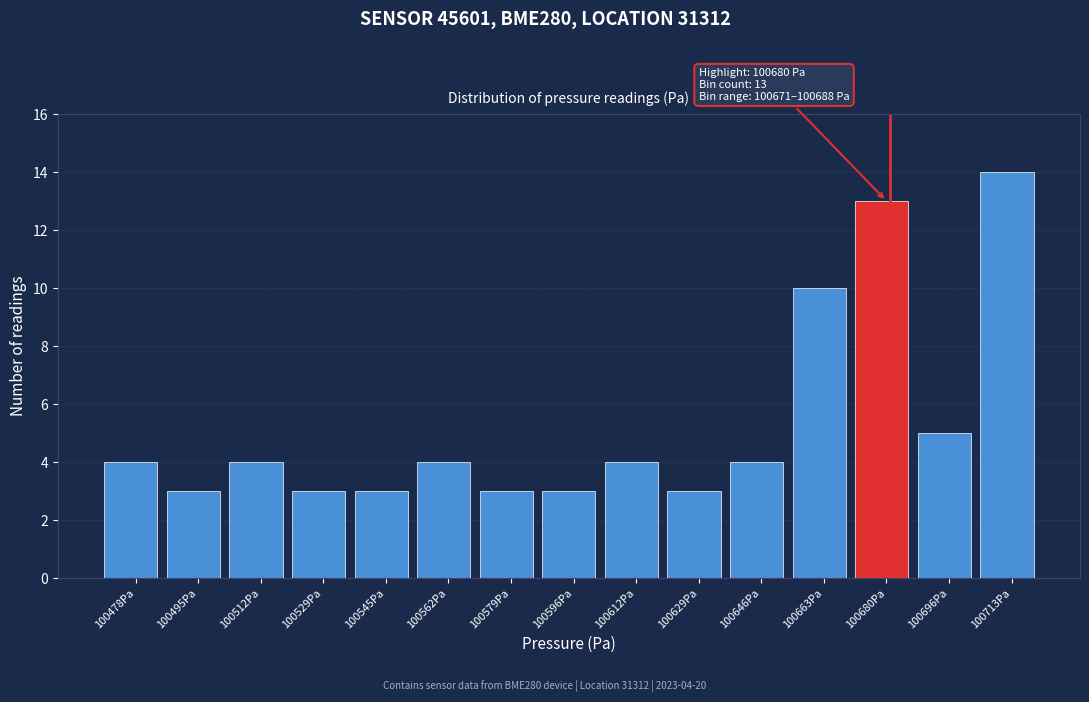

Over which range of the x-axis is the bar tallest?

100704 to 100722